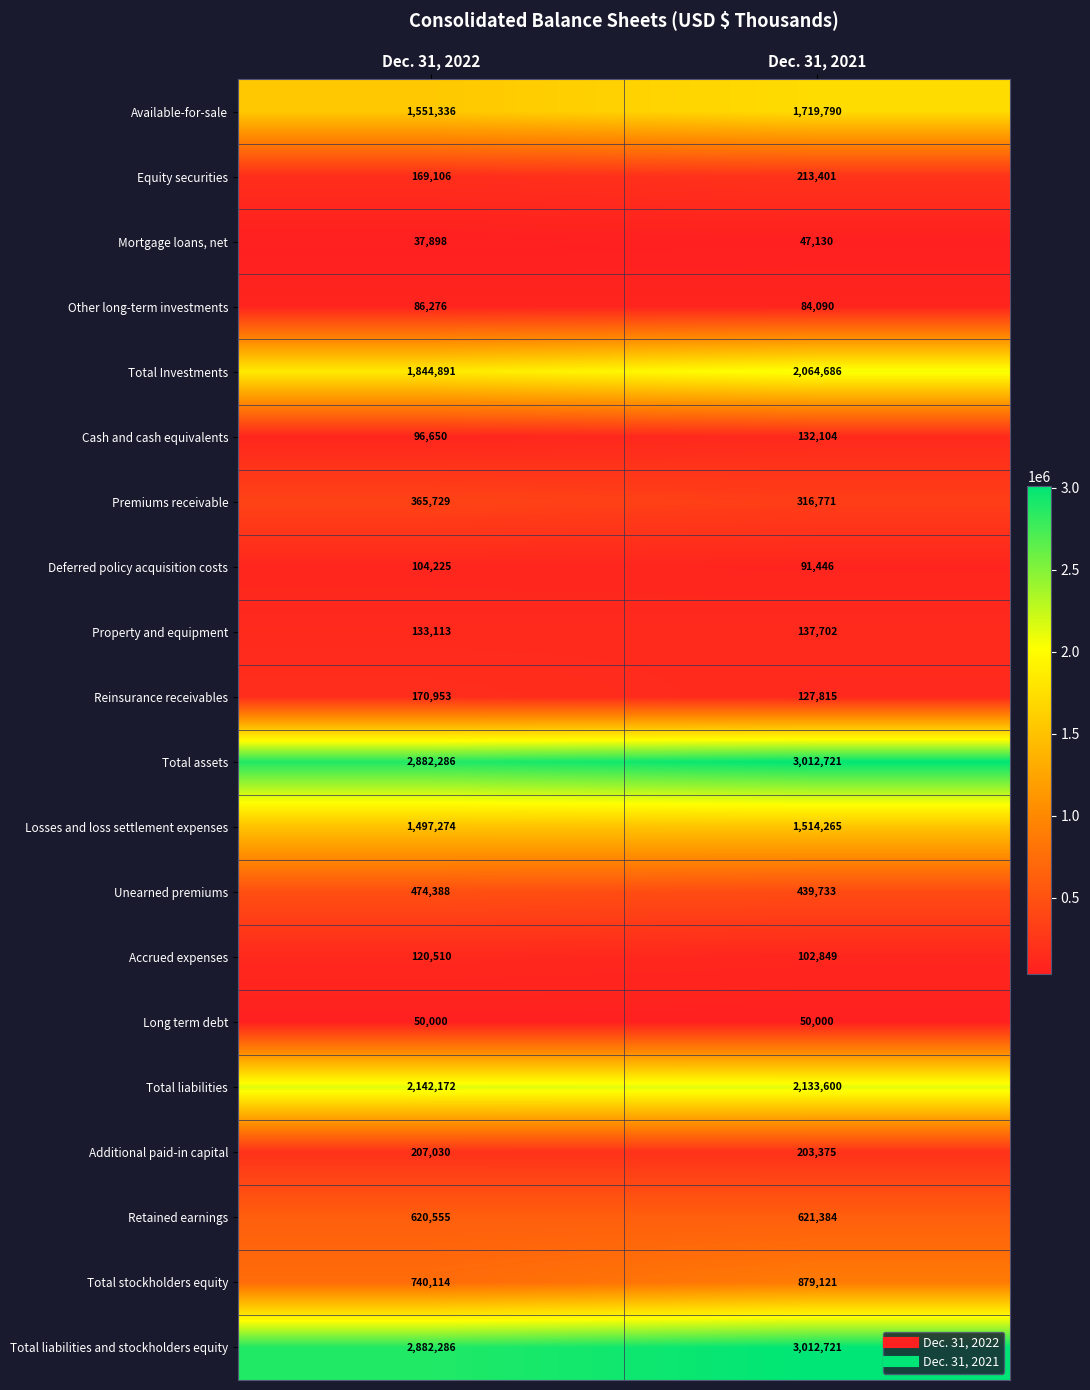

Rank the categories by Premiums receivable value from highest to lowest.

Dec. 31, 2022, Dec. 31, 2021